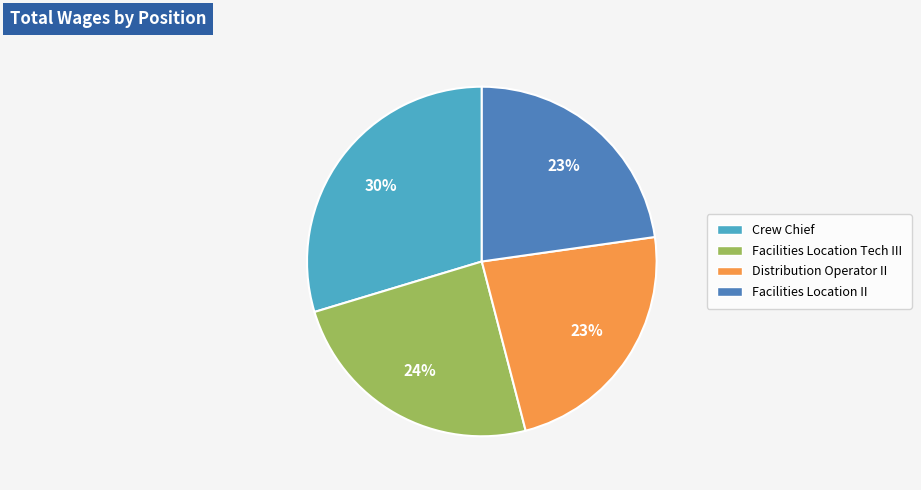

Count the number of slices in the pie.

4